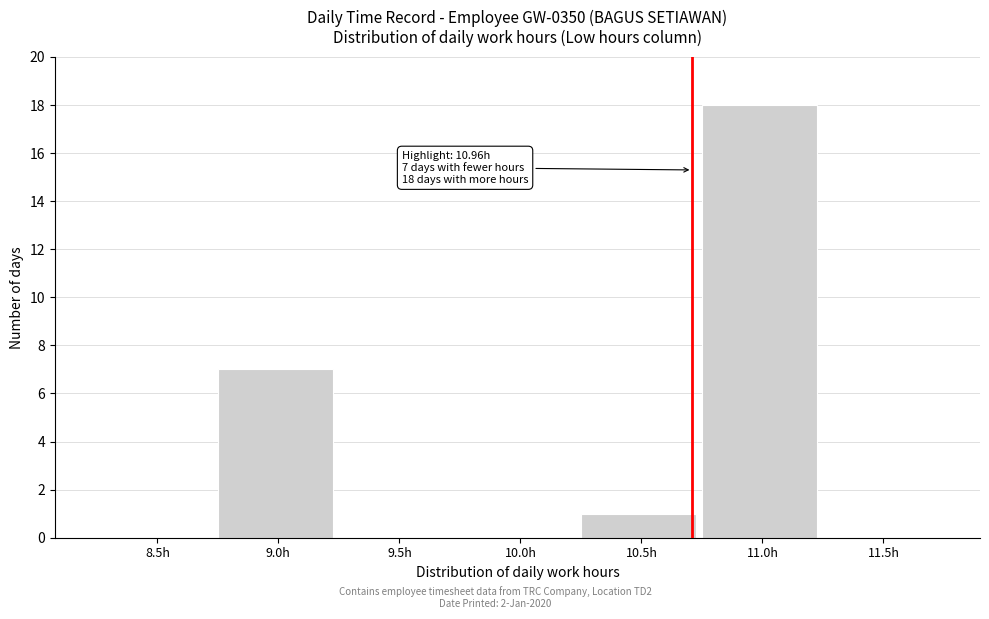

Reading left to right, extract all data points from this chart.

8.5h=0	9.0h=7	9.5h=0	10.0h=0	10.5h=1	11.0h=18	11.5h=0